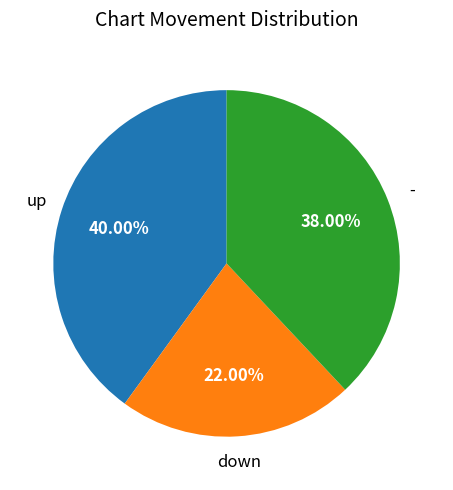

How many segments does this pie chart have?

3